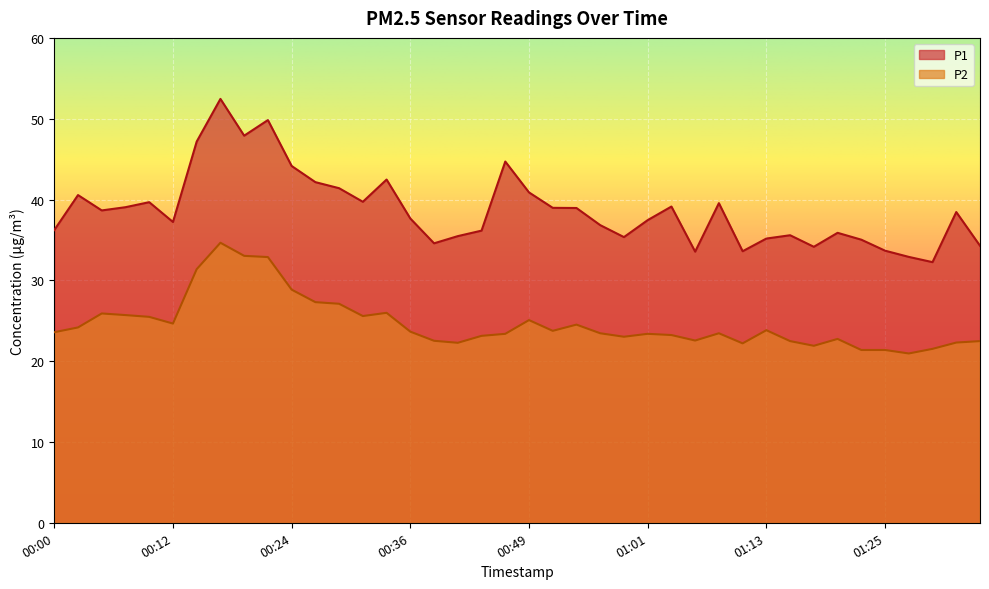

What position from the right is 00:19?

32